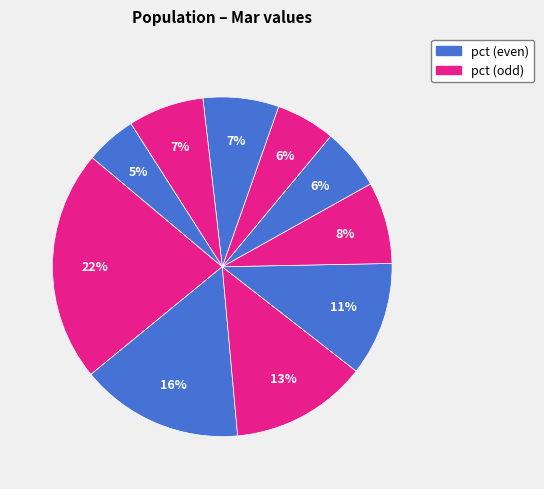

How many segments does this pie chart have?

10